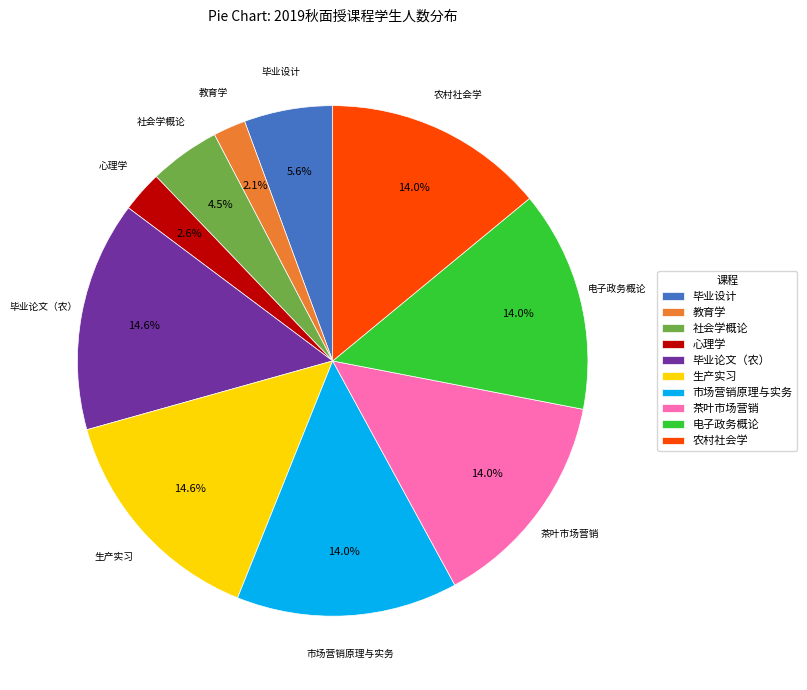

To the nearest percent, what is the average slice percentage?

10%